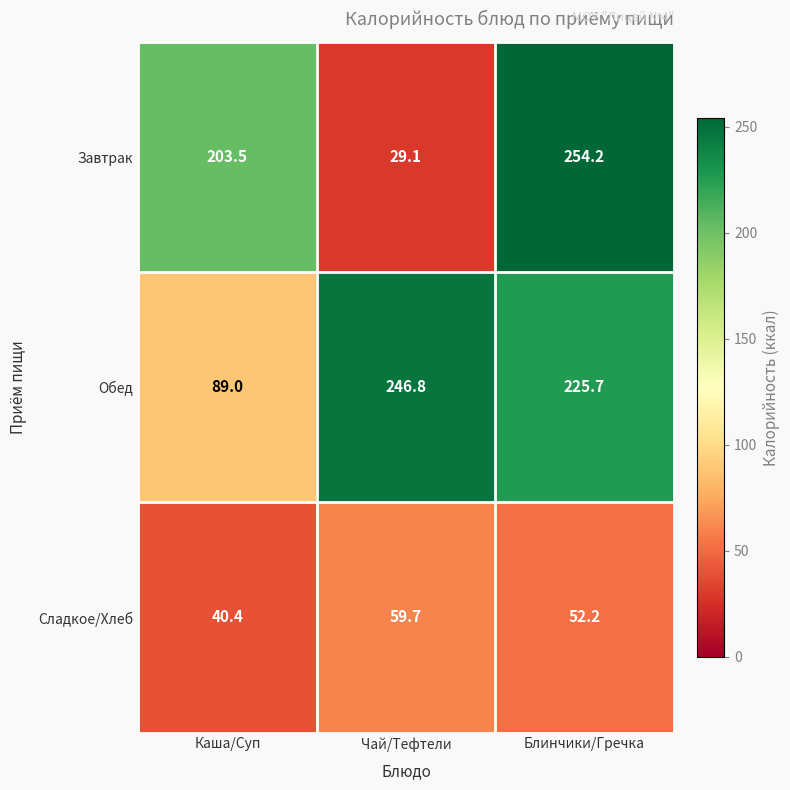

Reading left to right, transcribe all the data shown in this chart.

Завтрак: Каша/Суп=203.5	Чай/Тефтели=29.1	Блинчики/Гречка=254.2
Обед: Каша/Суп=89.0	Чай/Тефтели=246.8	Блинчики/Гречка=225.7
Сладкое/Хлеб: Каша/Суп=40.4	Чай/Тефтели=59.7	Блинчики/Гречка=52.2